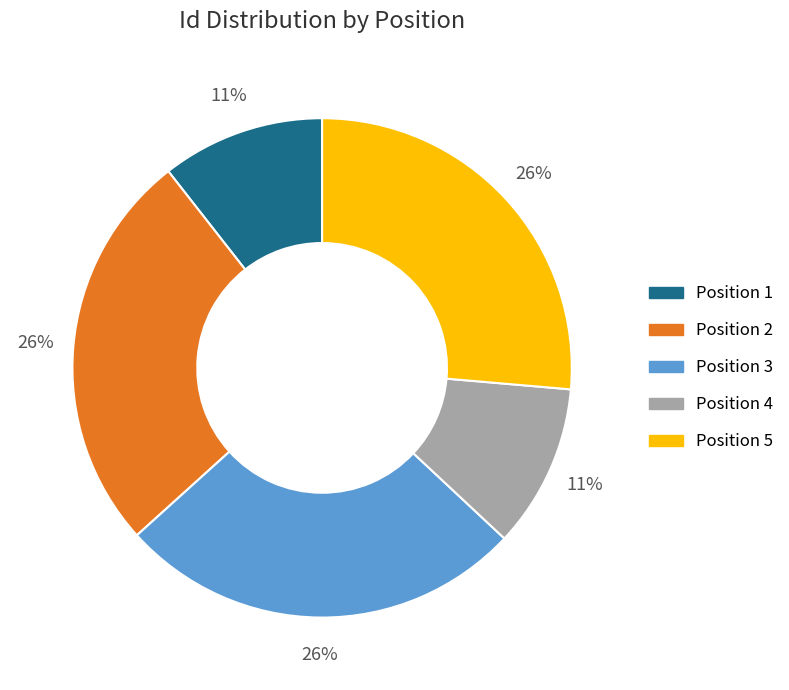

Is it true that Position 5 is 12% of the pie?

False